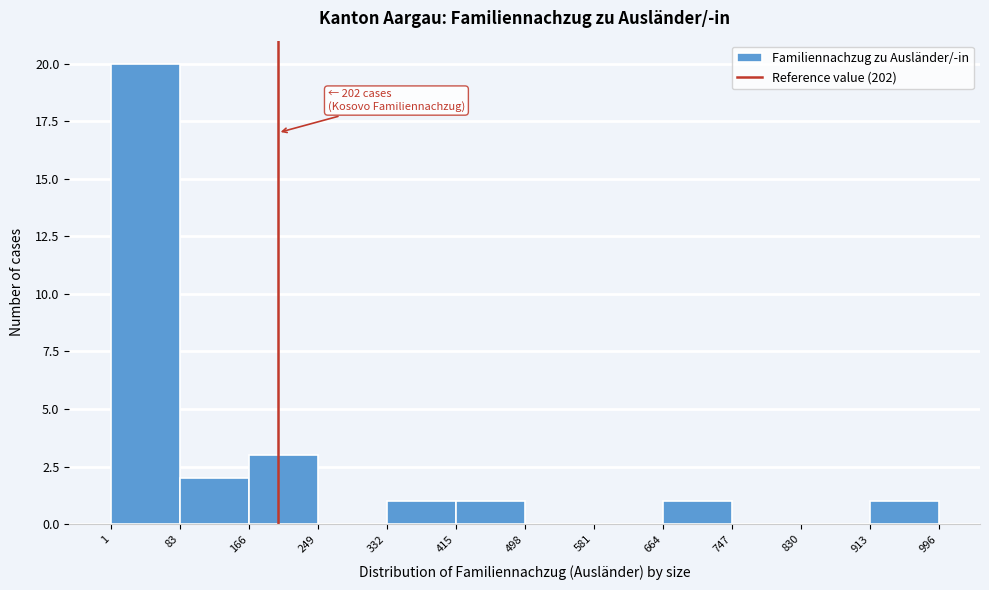

Over which range of the x-axis is the bar tallest?

1 to 83